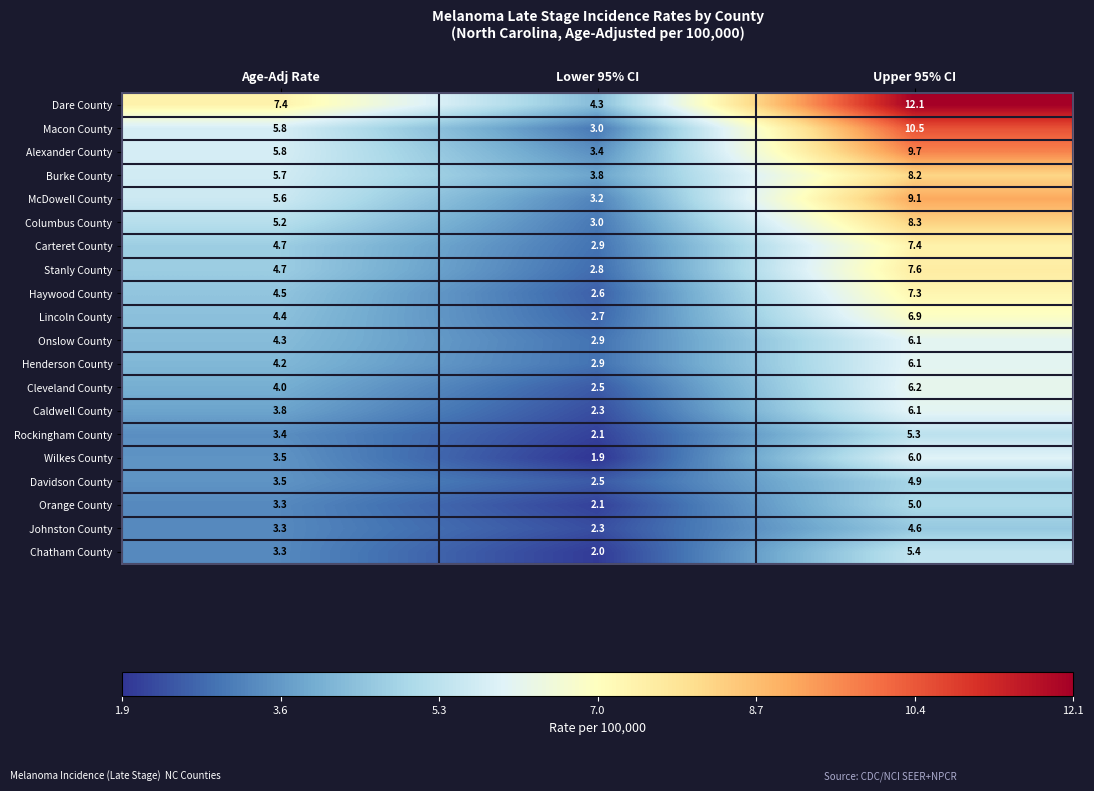

At which label does Carteret County first exceed 4?

Age-Adj Rate